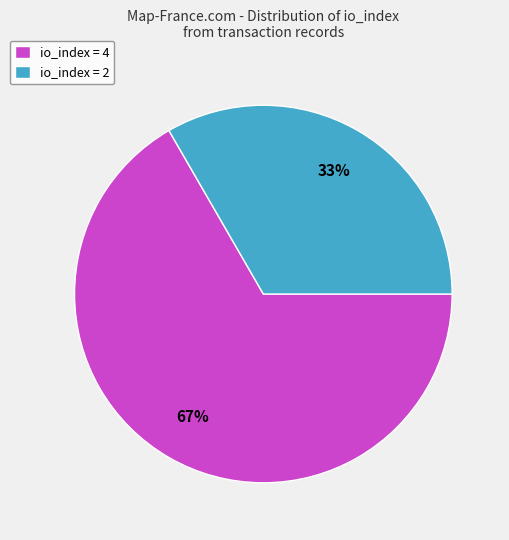

The io_index = 2 slice represents 25% of the pie. True or false?

False